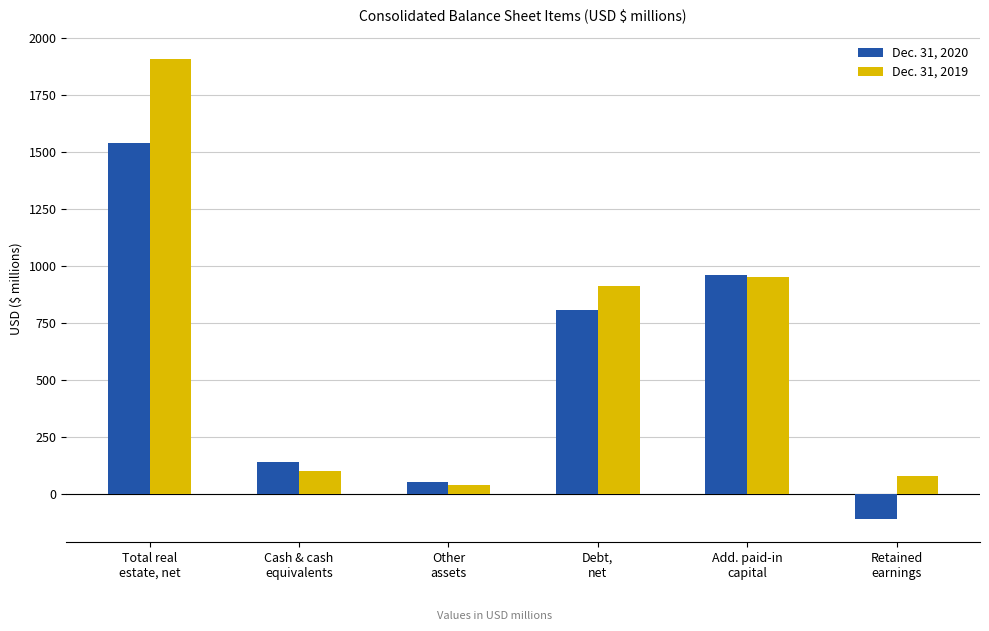

Rank the categories by Dec. 31, 2020 value from highest to lowest.

Total real
estate, net, Add. paid-in
capital, Debt,
net, Cash & cash
equivalents, Other
assets, Retained
earnings